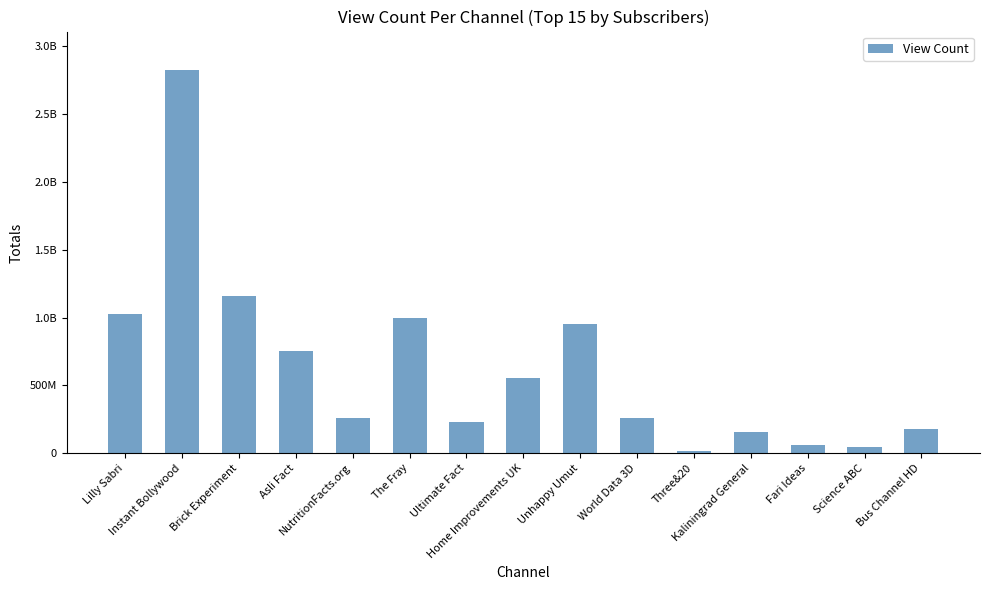

Which label corresponds to the smallest value in the chart?

Three&20